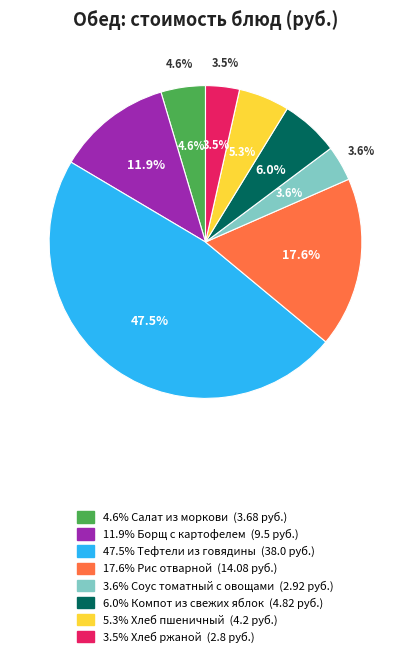

Does any single category account for the majority?

No